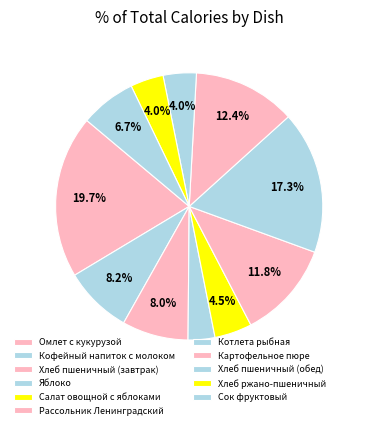

To the nearest percent, what is the average slice percentage?

9%